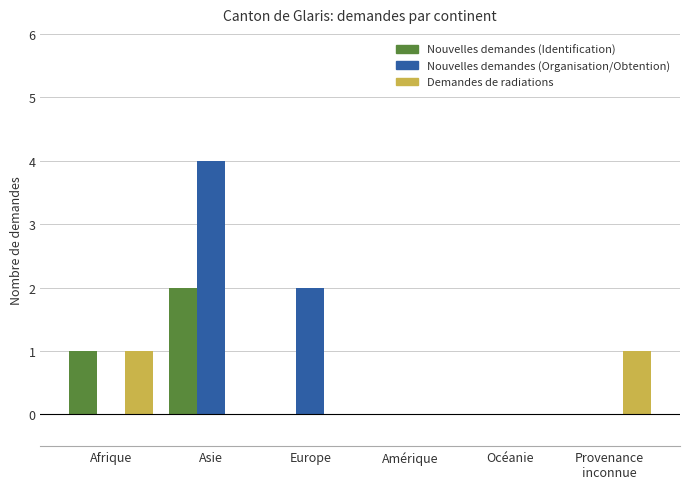

Reading left to right, transcribe all the data shown in this chart.

Nouvelles demandes (Identification): 1	2	0	0	0	0
Nouvelles demandes (Organisation/Obtention): 0	4	2	0	0	0
Demandes de radiations: 1	0	0	0	0	1